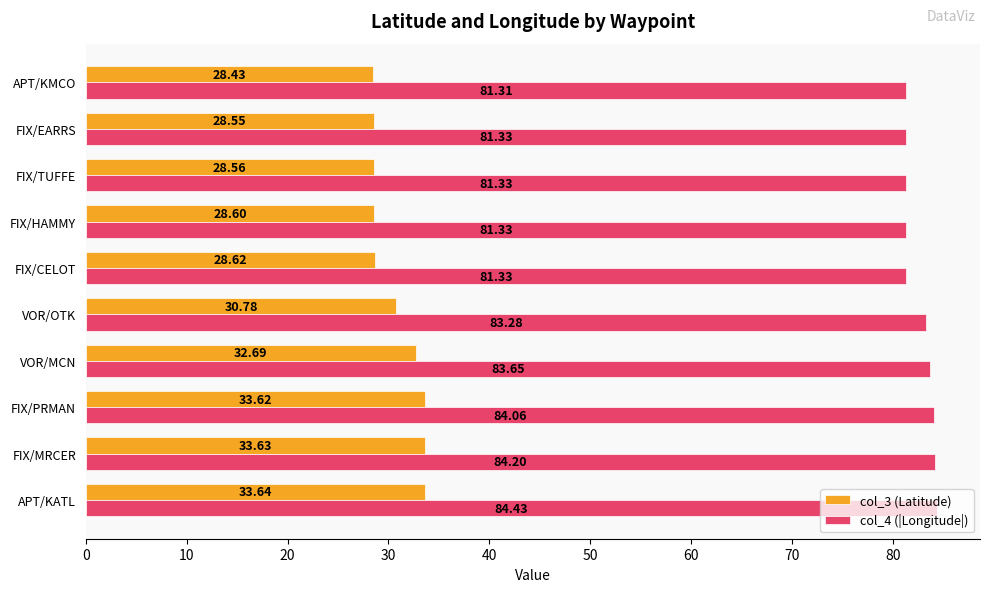

List the series in order of their peak value, lowest first.

col_3 (Latitude), col_4 (|Longitude|)